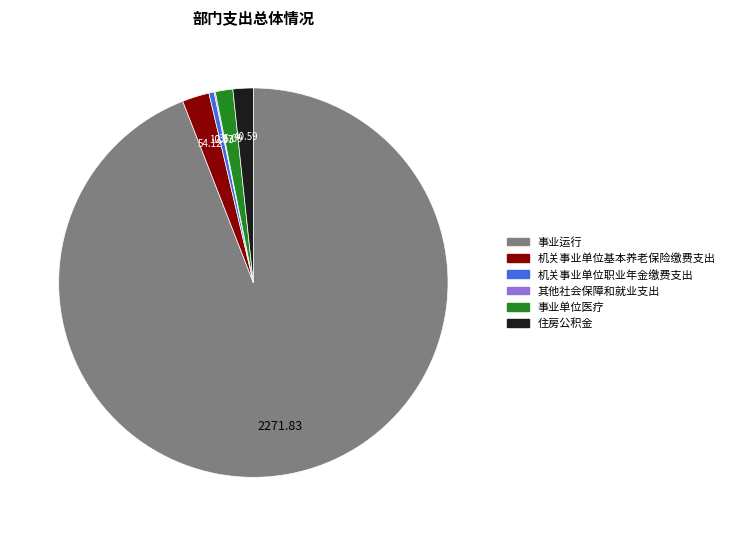

Which slice represents more than half of the pie?

事业运行